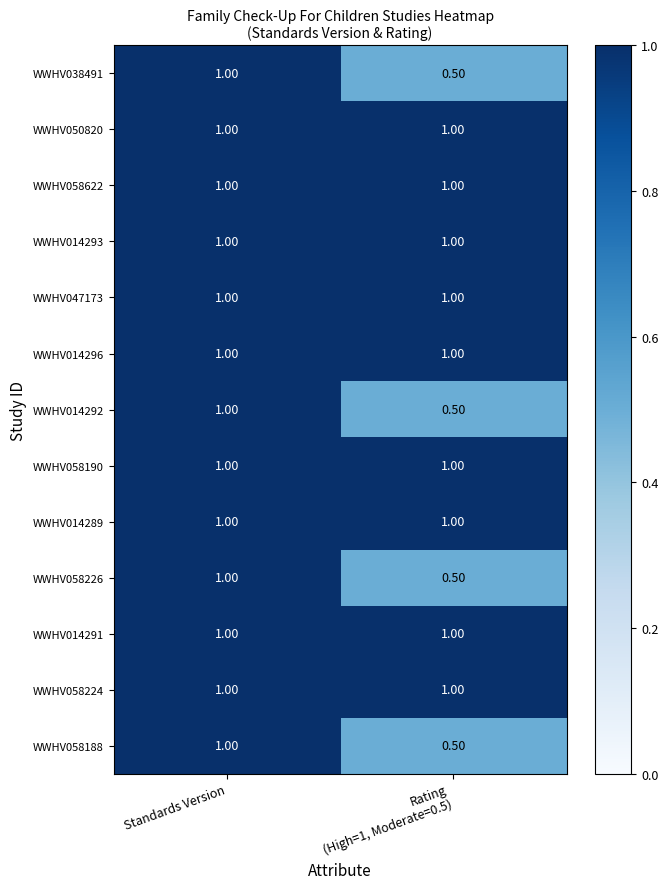

What is the difference between the maximum and minimum values in the WWHV038491 series?

0.5